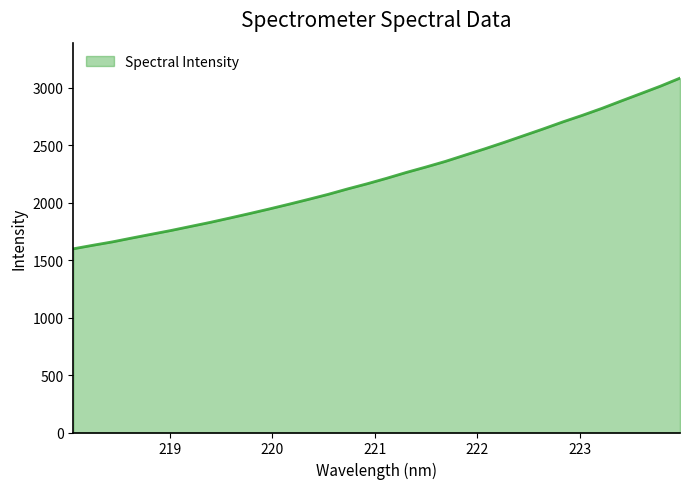

What is the maximum value shown in the chart?

3085.4